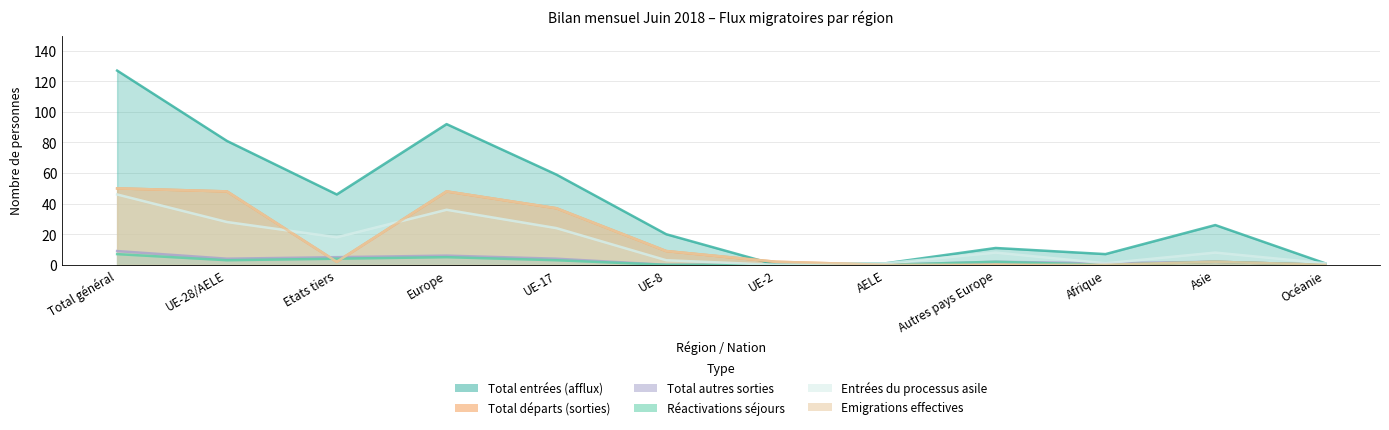

At which category does the chart reach its minimum across all series?

UE-2